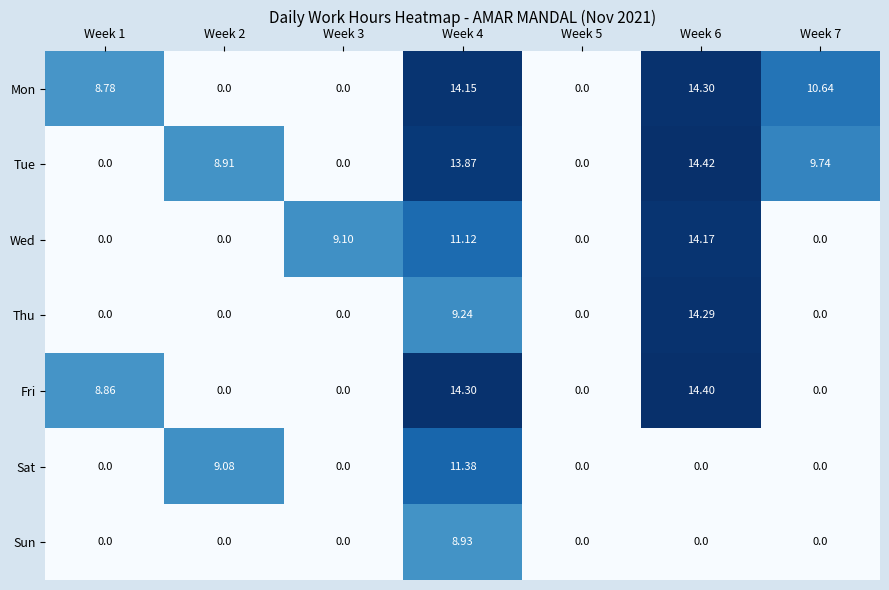

Which series has the largest total across all categories?

Mon